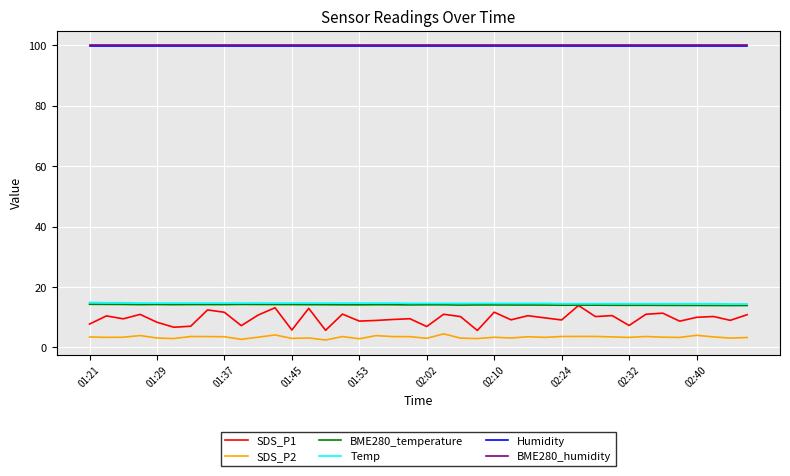

How many lines are shown in the chart?

6